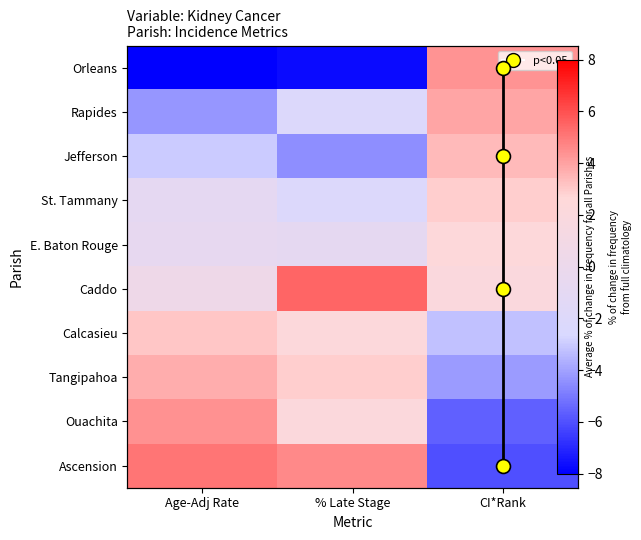

What is the greatest value displayed?

5.5